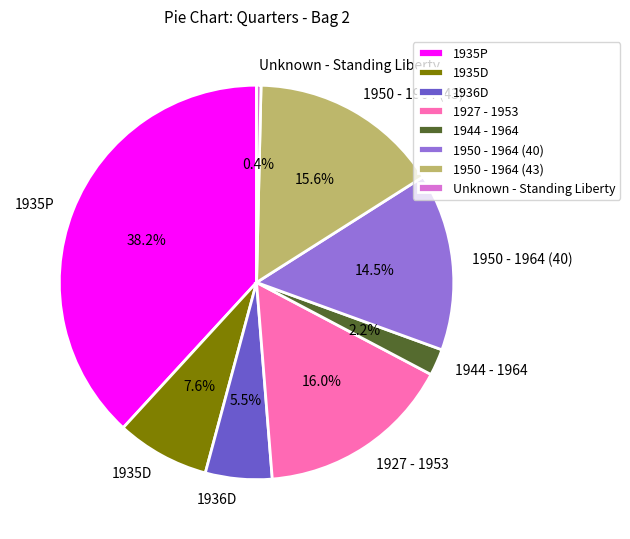

Does any single category account for the majority?

No